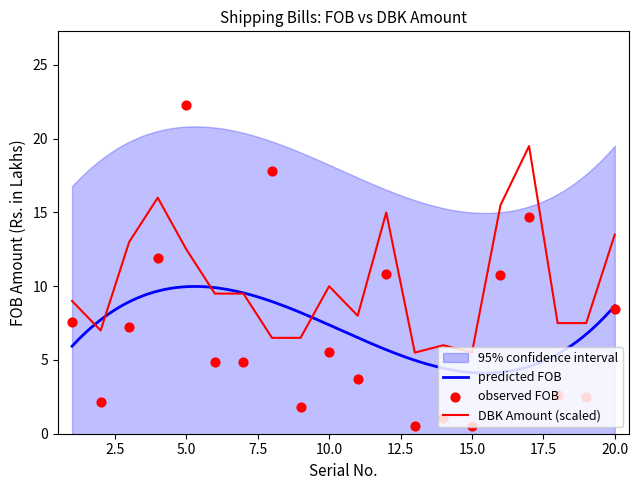

What is the total value across all series at 19?

10.0